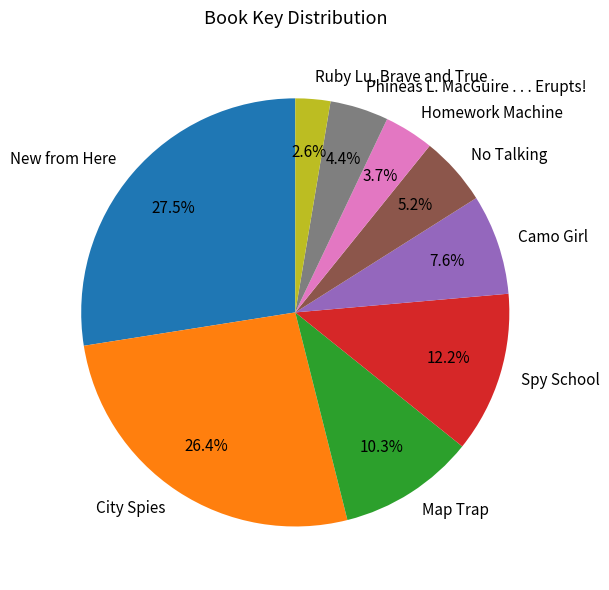

How many segments does this pie chart have?

9